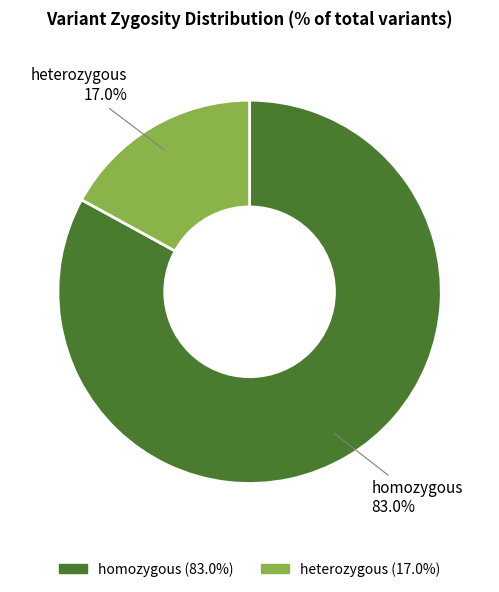

True or false: heterozygous accounts for 17% of the total.

True